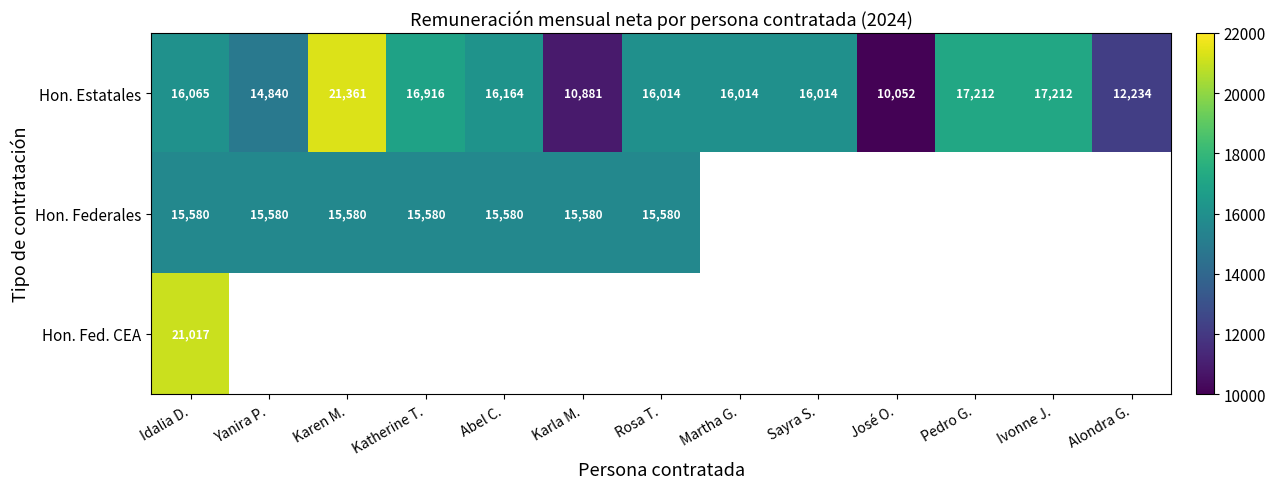

Where does the Hon. Estatales series first go above 16014?

Idalia D.